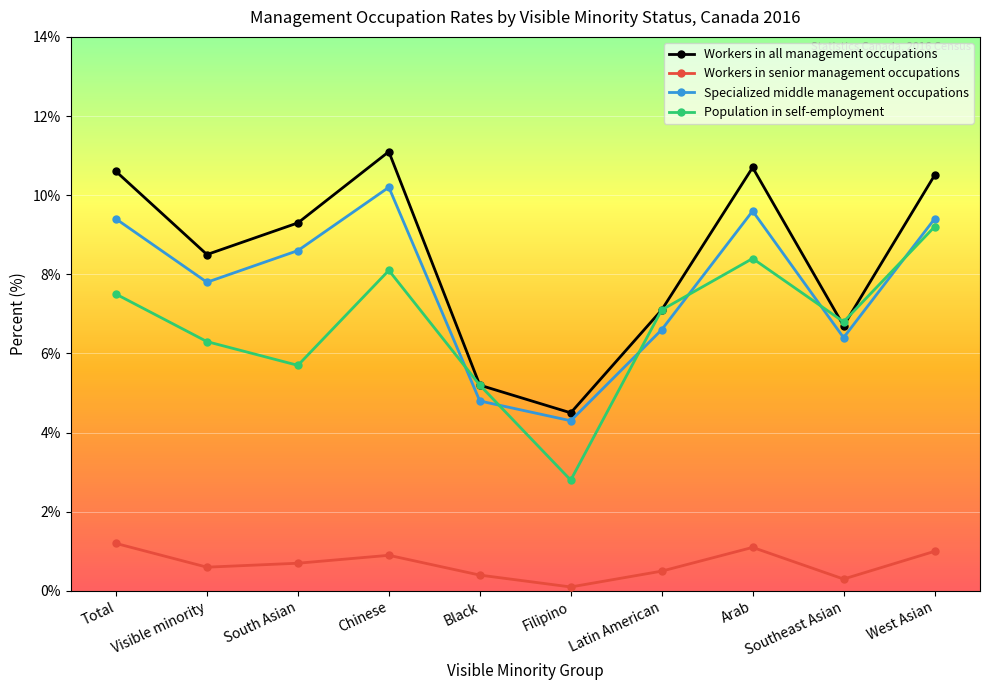

The value of Specialized middle management occupations at Arab is 9.6. True or false?

True